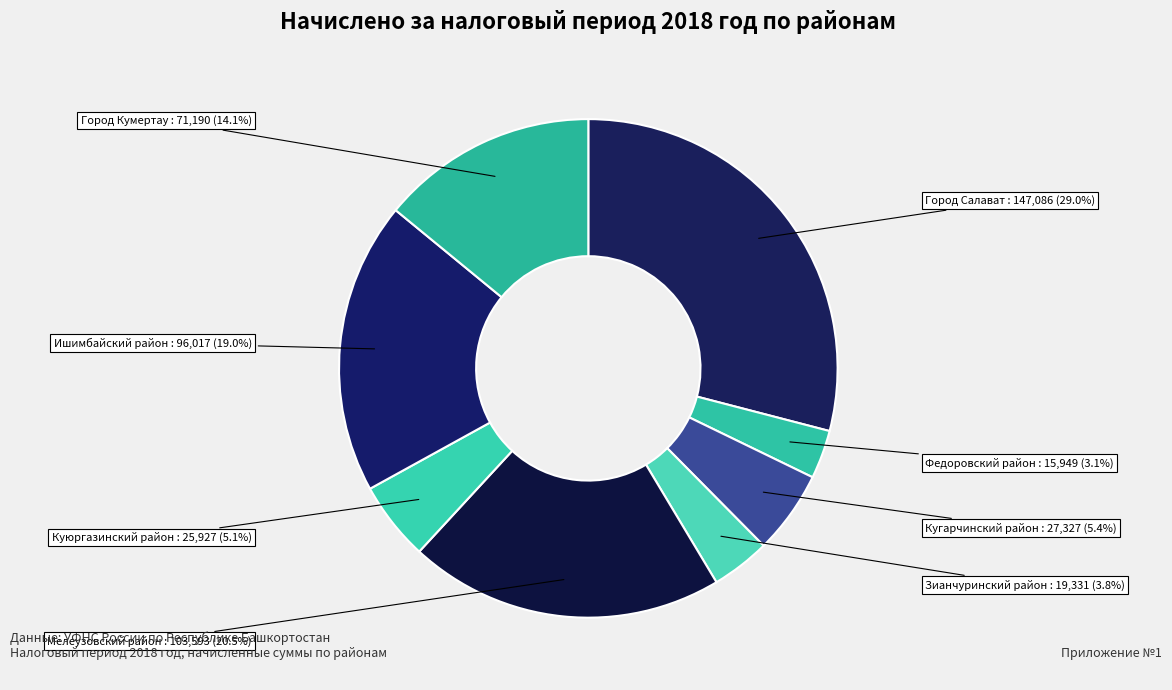

Does any single category account for the majority?

No